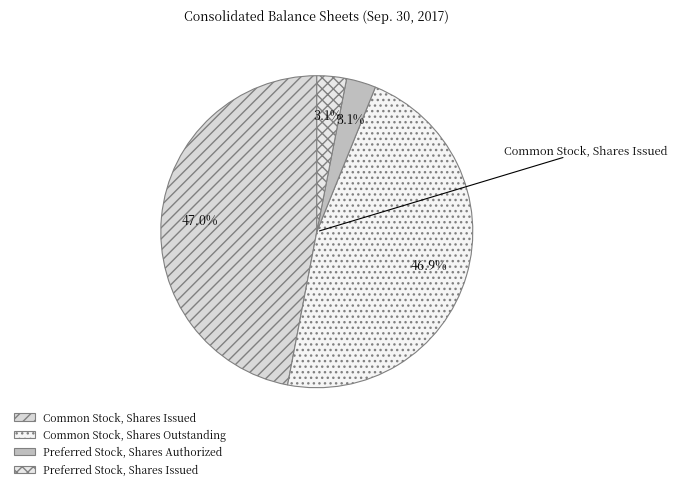

Is there any slice that represents more than half of the pie?

No